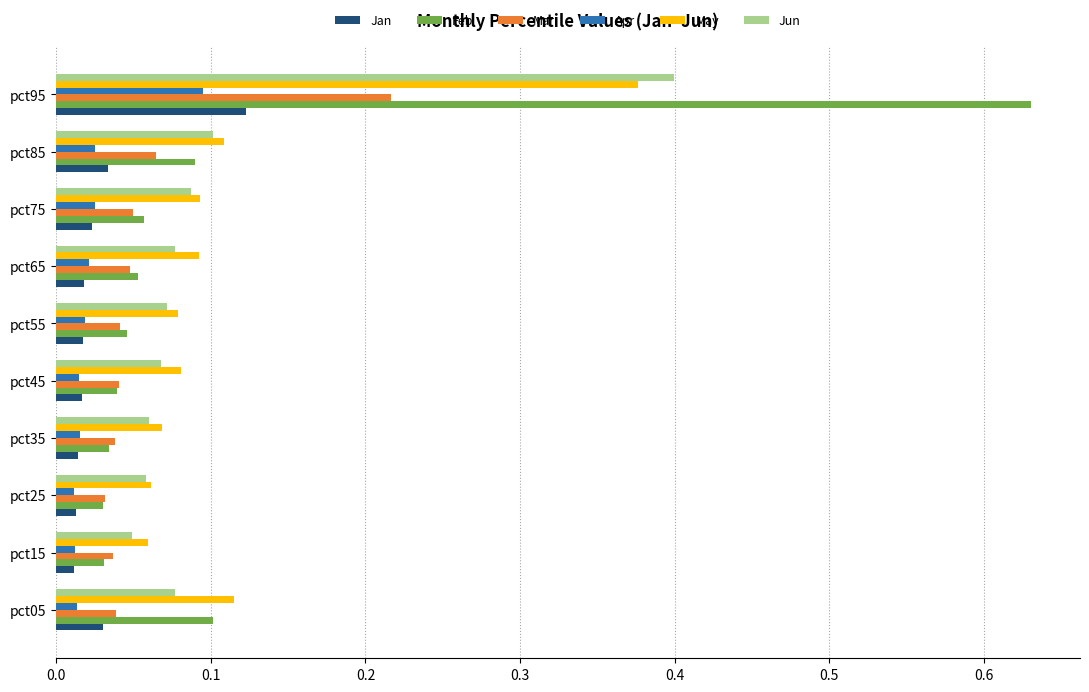

Is it true that Jan equals 0.1 at pct85?

False